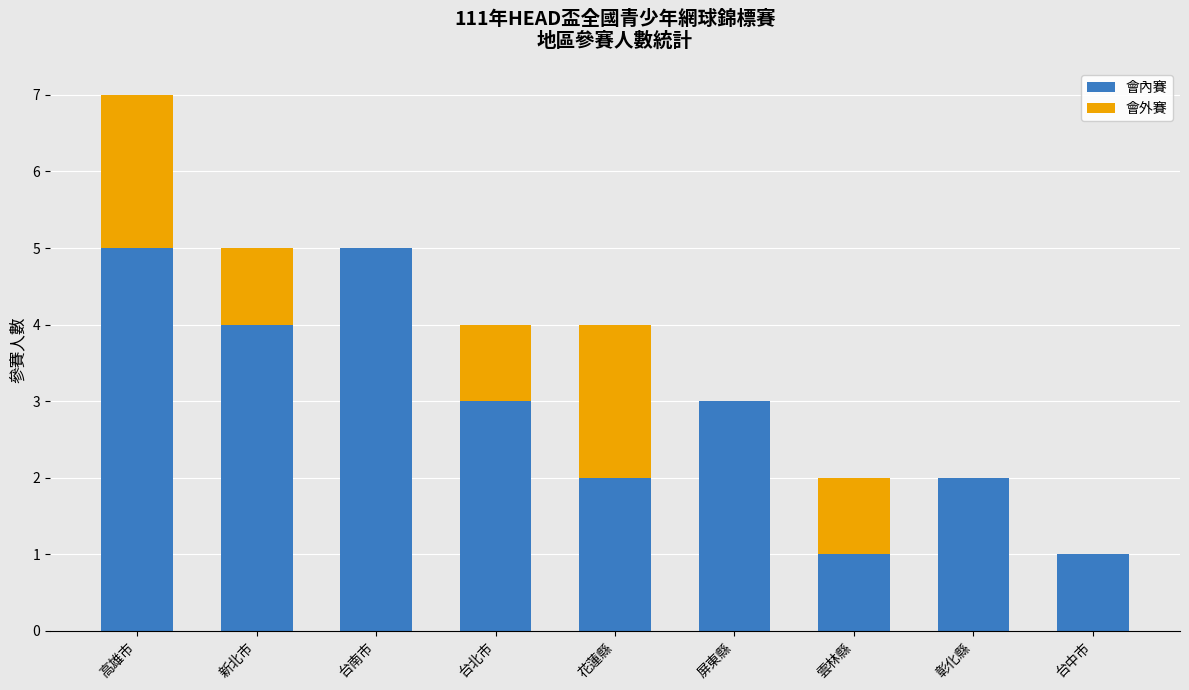

What is the total value across all series at 台北市?

4